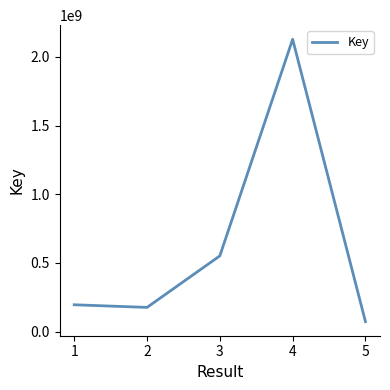

List the labels in order of value, smallest first.

5, 2, 1, 3, 4